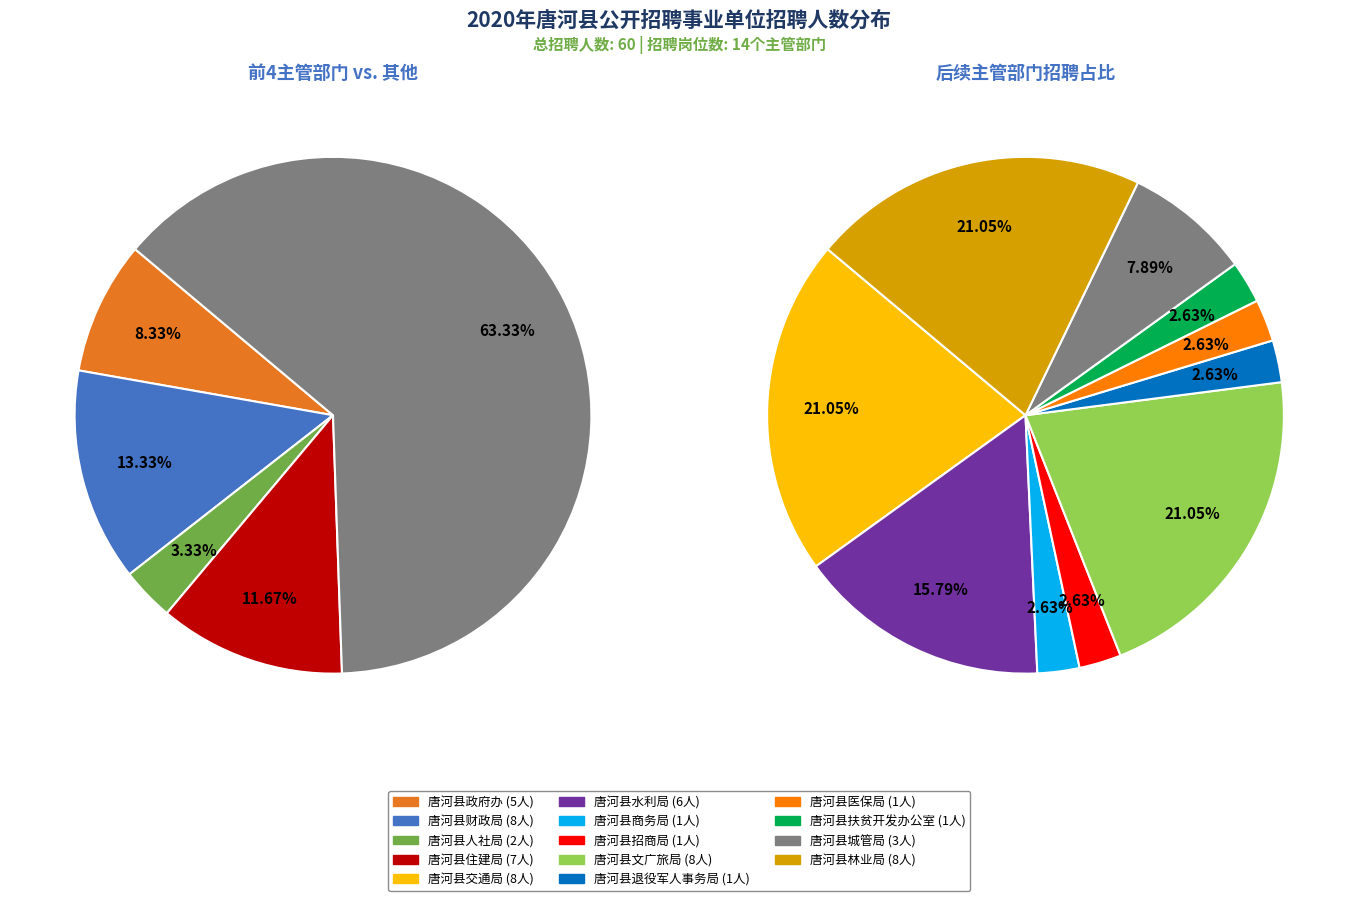

What is the change in value from 唐河县商务局 to 唐河县文广旅局?

+7